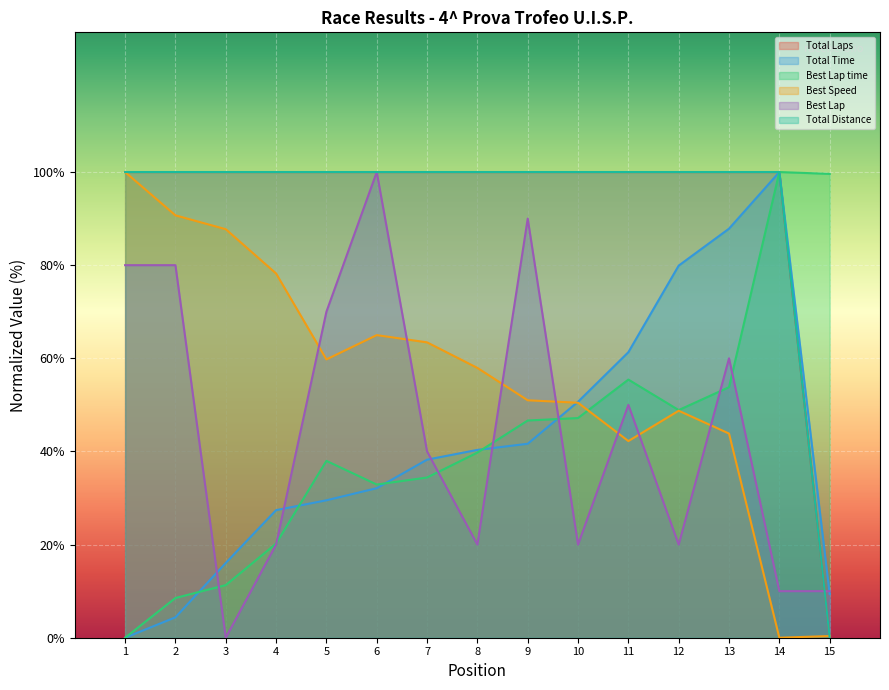

Reading left to right, list all the values displayed in this chart.

Total Laps: 100.0	100.0	100.0	100.0	100.0	100.0	100.0	100.0	100.0	100.0	100.0	100.0	100.0	100.0	0.0
Total Time: 0.0	4.4	16.1	27.4	29.5	32.1	38.2	40.3	41.6	50.7	61.3	79.9	87.8	100.0	9.4
Best Lap time: 0.0	8.5	11.3	20.2	38.0	32.9	34.4	39.8	46.6	47.2	55.4	48.9	53.8	100.0	99.6
Best Speed: 100.0	90.7	87.7	78.2	59.8	65.0	63.4	57.9	51.0	50.5	42.2	48.7	43.8	0.0	0.4
Best Lap: 80.0	80.0	0.0	20.0	70.0	100.0	40.0	20.0	90.0	20.0	50.0	20.0	60.0	10.0	10.0
Total Distance: 100.0	100.0	100.0	100.0	100.0	100.0	100.0	100.0	100.0	100.0	100.0	100.0	100.0	100.0	0.0